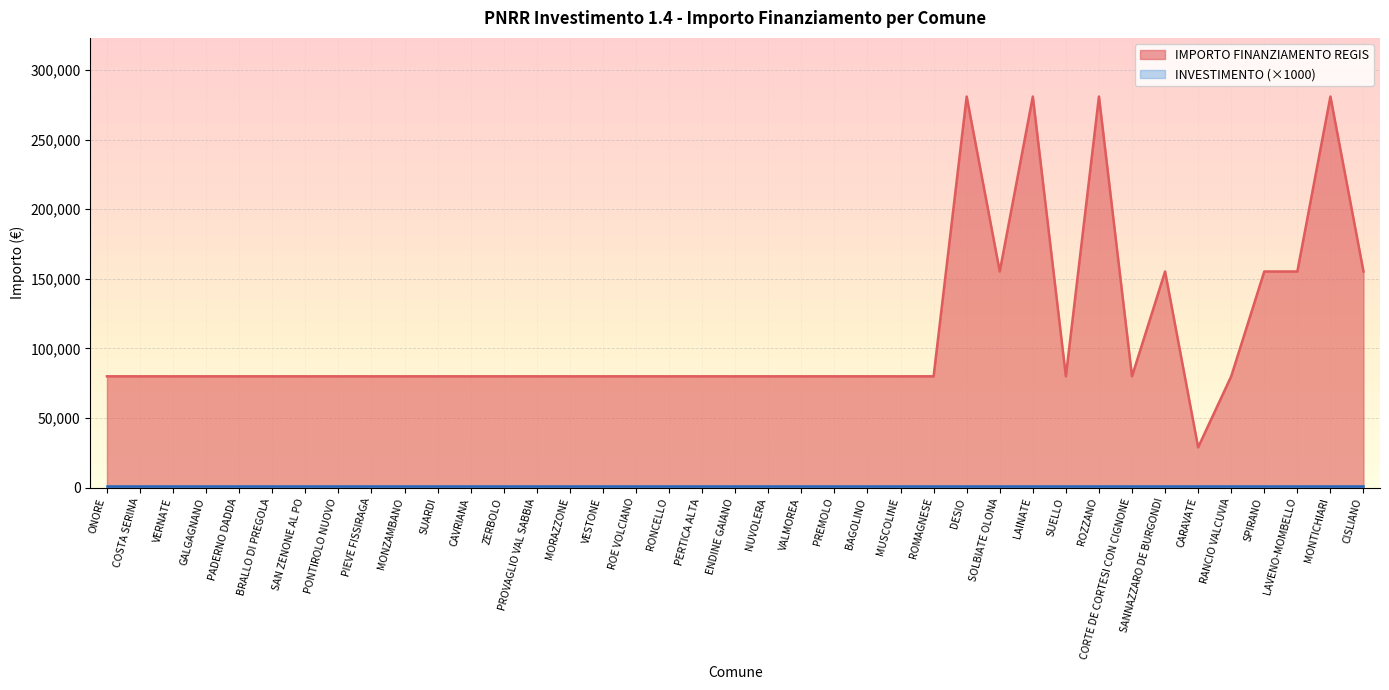

What is the approximate value at CARAVATE?

28902